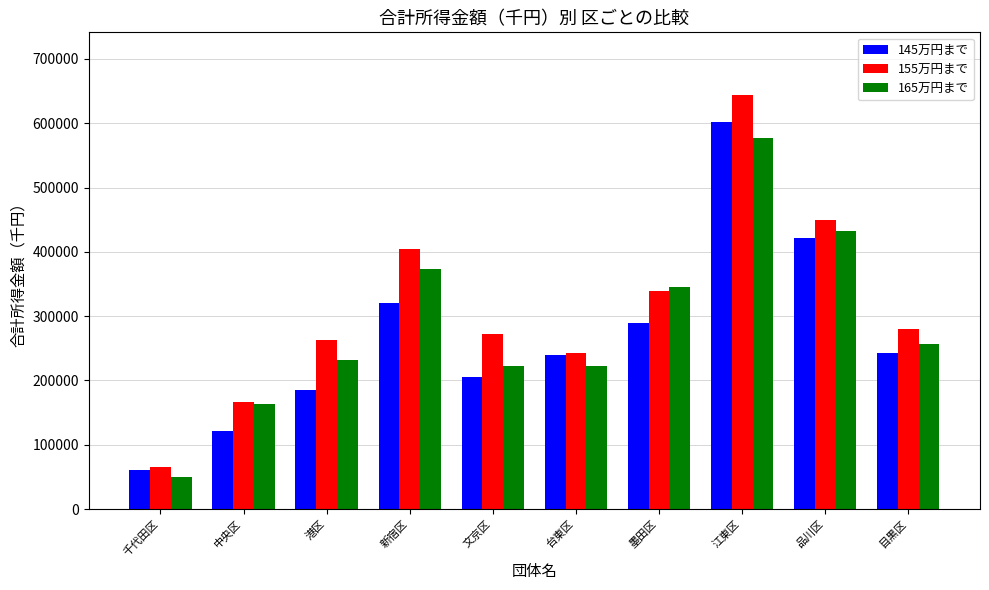

What is the total value across all series at 台東区?

703952